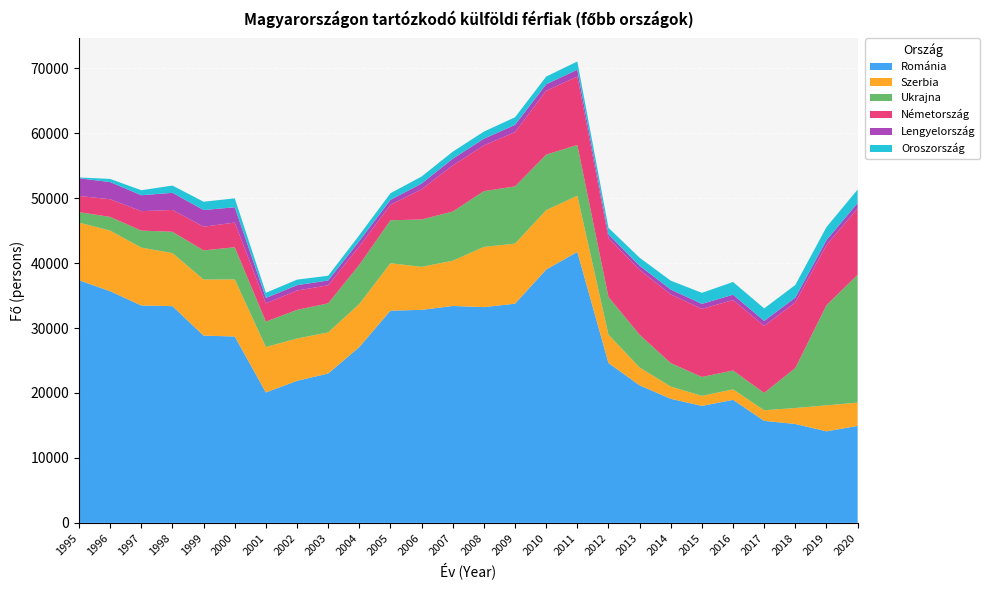

Reading right to left, list all the values displayed in this chart.

Románia: 2020=14929	2019=14096	2018=15225	2017=15707	2016=18941	2015=18010	2014=19104	2013=21180	2012=24617	2011=41730	2010=39009	2009=33753	2008=33225	2007=33401	2006=32802	2005=32683	2004=27071	2003=23002	2002=21873	2001=20086	2000=28700	1999=28834	1998=33376	1997=33475	1996=35675	1995=37368
Szerbia: 2020=3593	2019=4003	2018=2461	2017=1634	2016=1617	2015=1547	2014=1880	2013=2752	2012=4362	2011=8654	2010=9150	2009=9250	2008=9275	2007=6972	2006=6624	2005=7303	2004=6640	2003=6329	2002=6516	2001=6990	2000=8792	1999=8641	1998=8171	1997=8913	1996=9337	1995=8871
Ukrajna: 2020=19677	2019=15424	2018=6162	2017=2668	2016=2908	2015=2909	2014=3615	2013=5037	2012=5803	2011=7810	2010=8551	2009=8810	2008=8594	2007=7573	2006=7295	2005=6616	2004=6033	2003=4481	2002=4408	2001=3919	2000=4951	1999=4487	1998=3280	1997=2621	1996=2104	1995=1610
Németország: 2020=10233	2019=9265	2018=10108	2017=10322	2016=10853	2015=10486	2014=10587	2013=9986	2012=9081	2011=10551	2010=9835	2009=8378	2008=7034	2007=7104	2006=4656	2005=2380	2004=2853	2003=2780	2002=2983	2001=2808	2000=3801	1999=3654	1998=3365	1997=2995	1996=2723	1995=2495
Lengyelország: 2020=834	2019=755	2018=736	2017=771	2016=817	2015=772	2014=743	2013=644	2012=572	2011=1055	2010=999	2009=1104	2008=1031	2007=1025	2006=878	2005=761	2004=802	2003=734	2002=824	2001=835	2000=2363	1999=2563	1998=2638	1997=2453	1996=2645	1995=2729
Oroszország: 2020=2061	2019=2012	2018=1949	2017=1926	2016=1961	2015=1701	2014=1367	2013=1237	2012=1005	2011=1261	2010=1188	2009=1171	2008=1101	2007=1089	2006=1086	2005=1019	2004=908	2003=729	2002=853	2001=795	2000=1374	1999=1278	1998=1119	1997=769	1996=485	1995=123